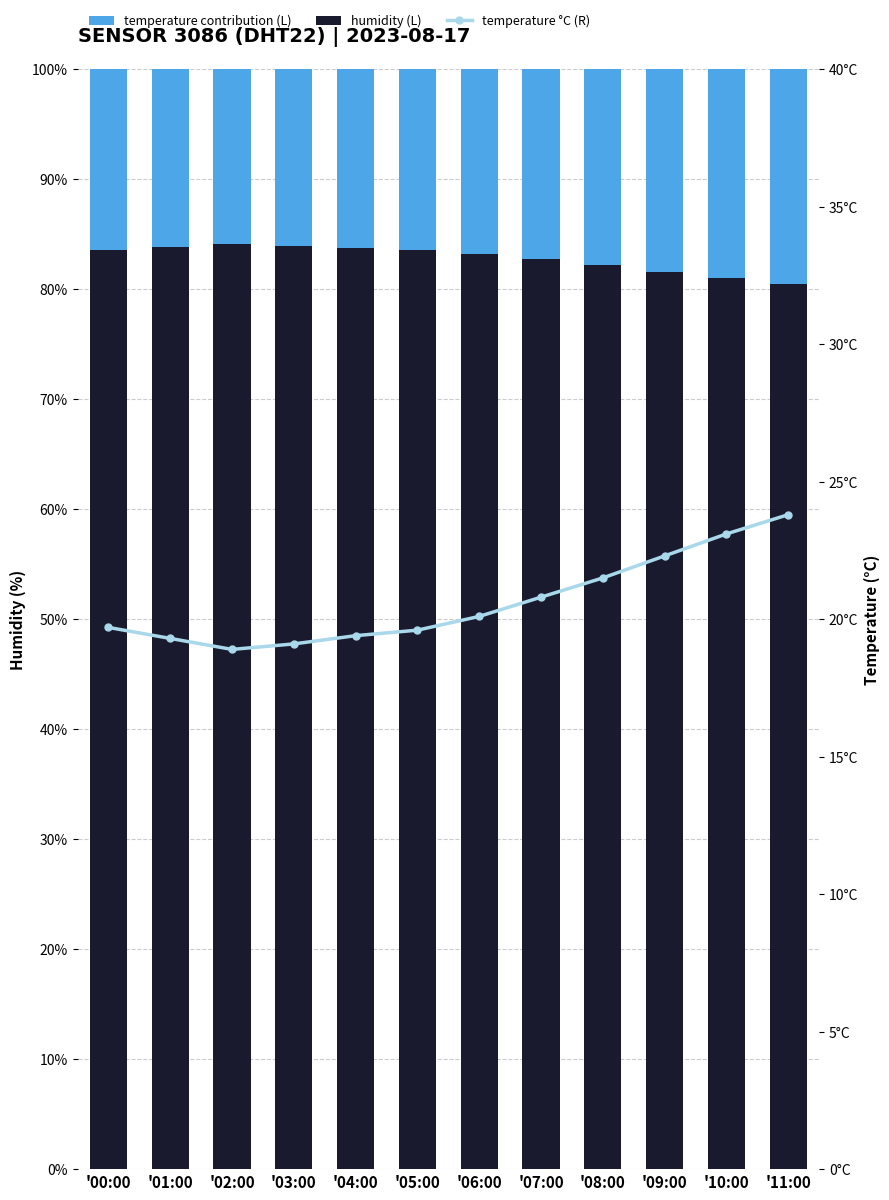

The humidity series shows 122.5 at '08:00. True or false?

False